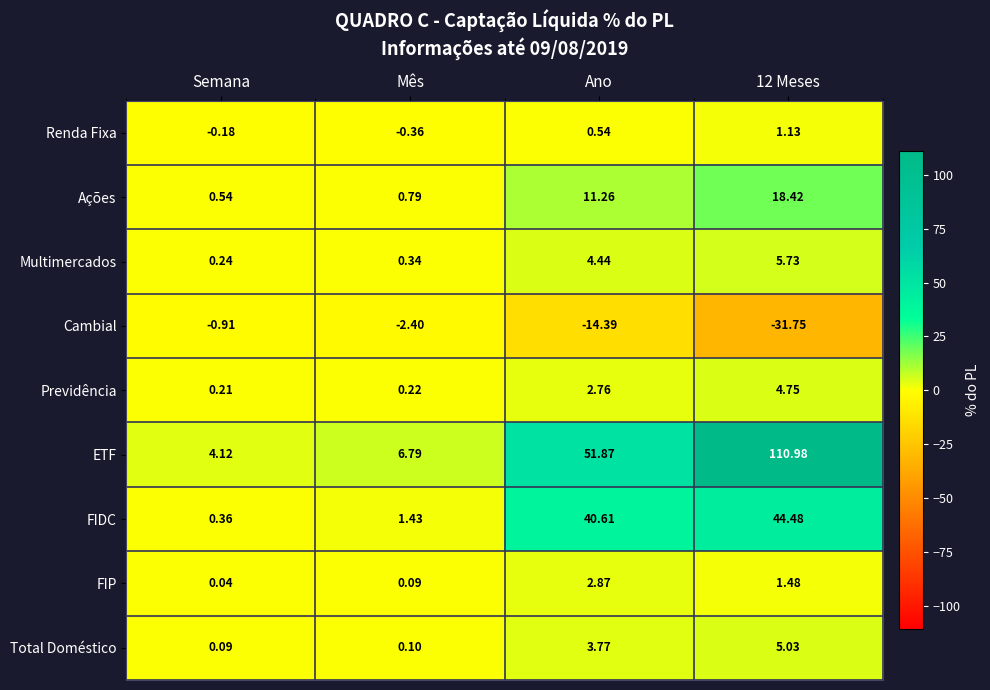

Where does the Multimercados series first go above 4?

Ano